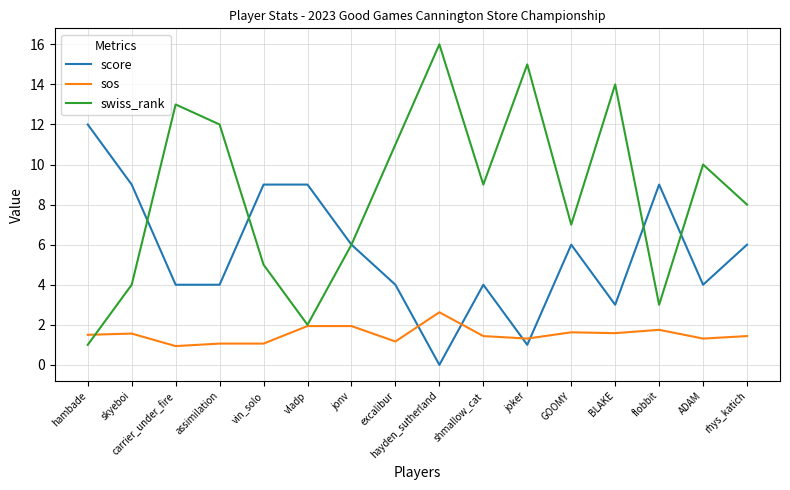

What are all the series names shown in the legend?

score, sos, swiss_rank